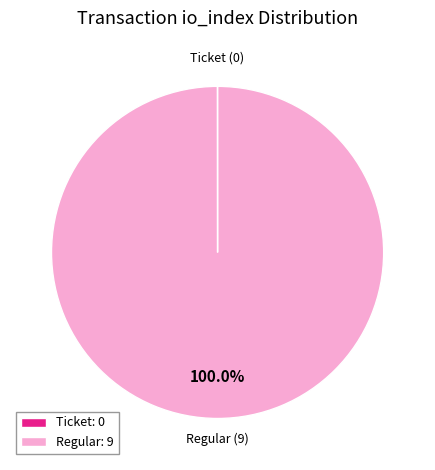

Does Regular: 9 account for over 50% of the chart?

Yes